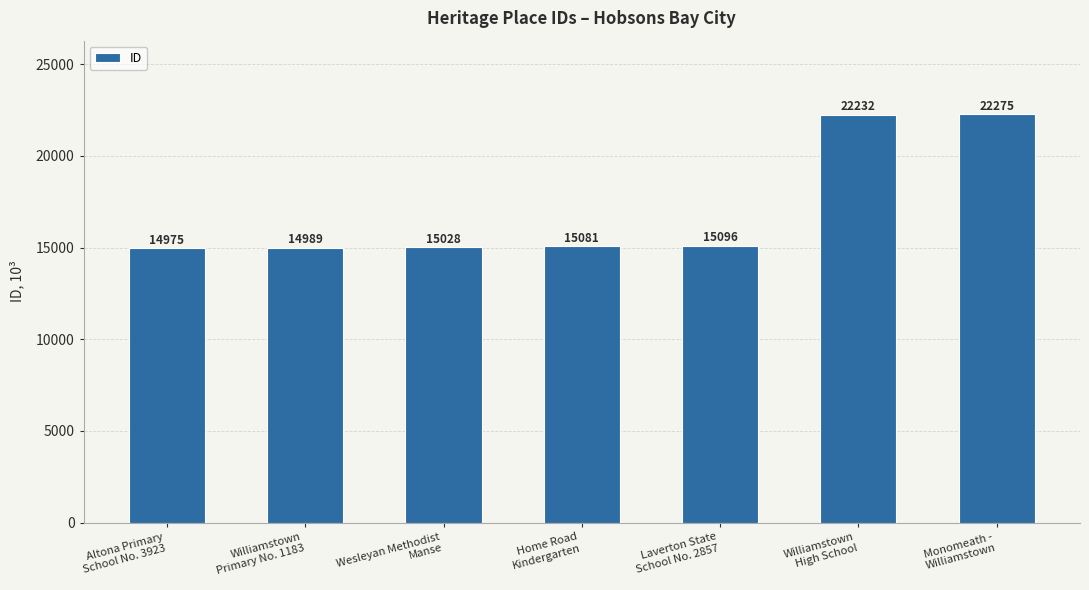

Where is the data nearest to the value 18625?

Laverton State
School No. 2857